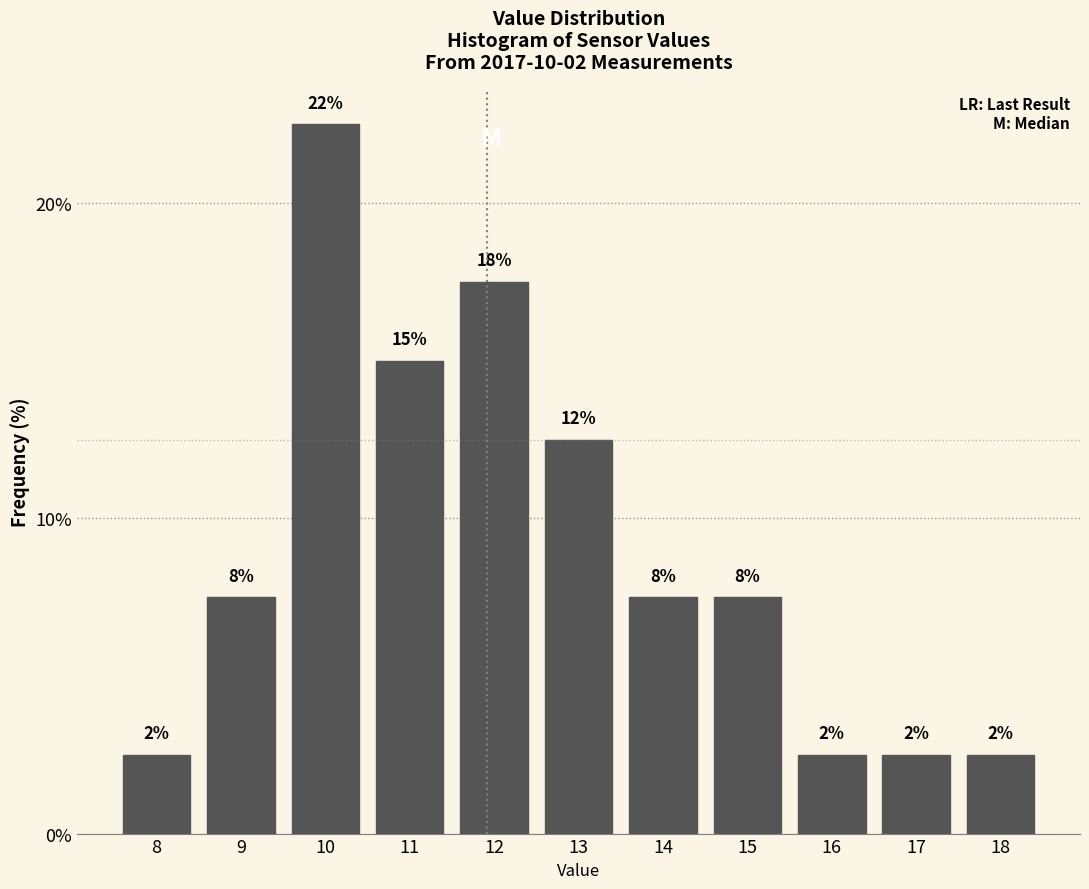

Are the bars horizontal?

No